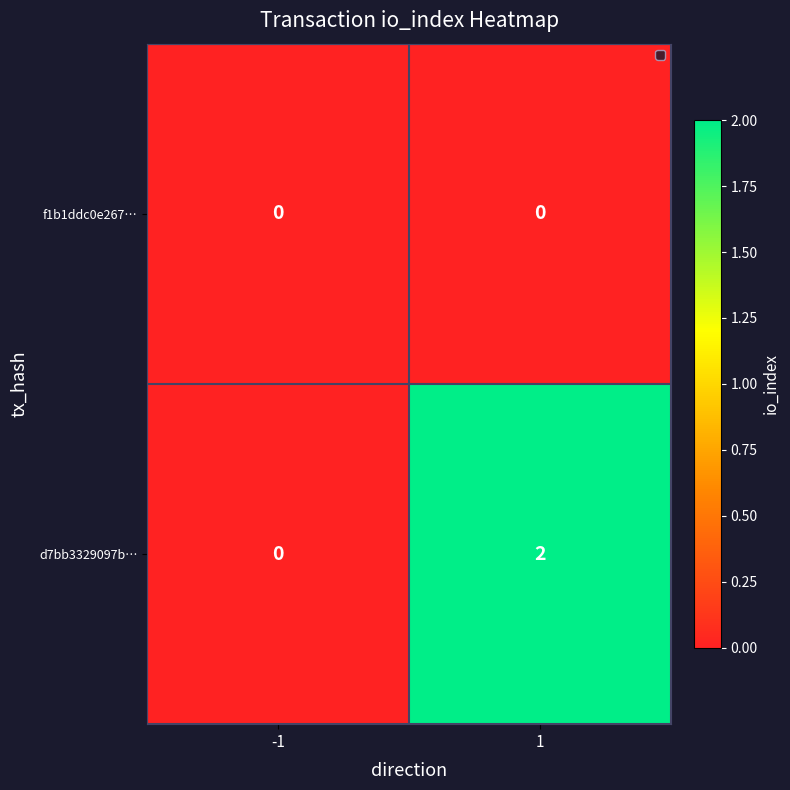

Between -1 and 1, which series saw the biggest shift?

d7bb3329097b…